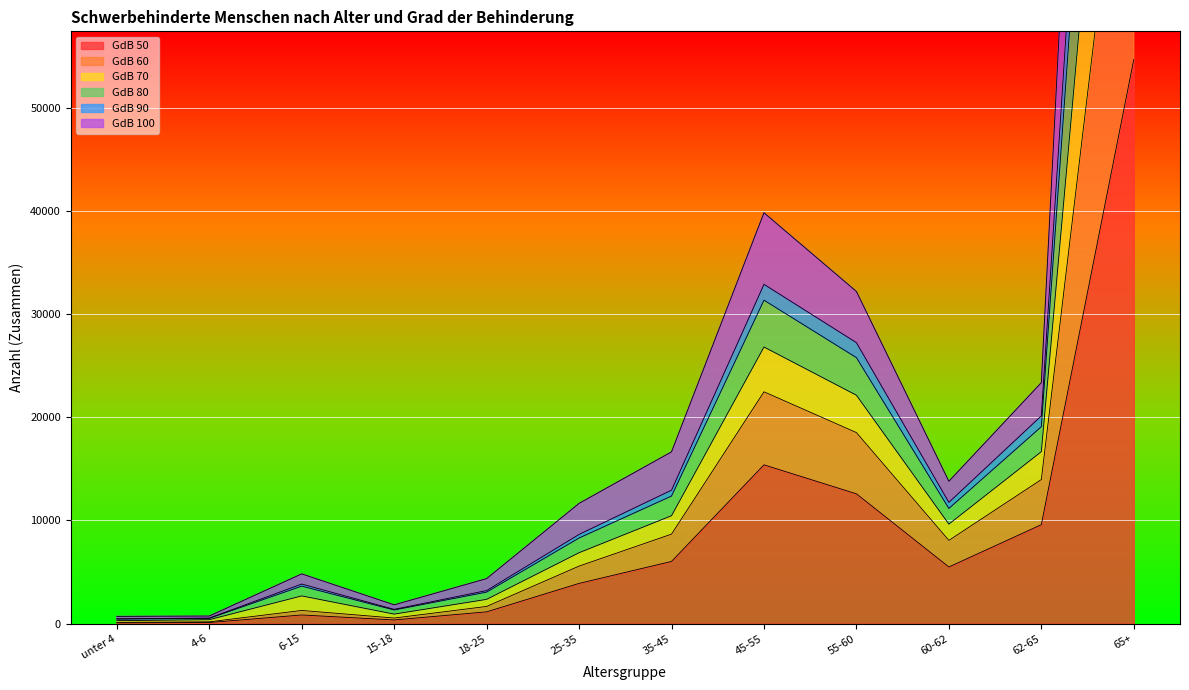

Which category has the highest value across all series?

65+